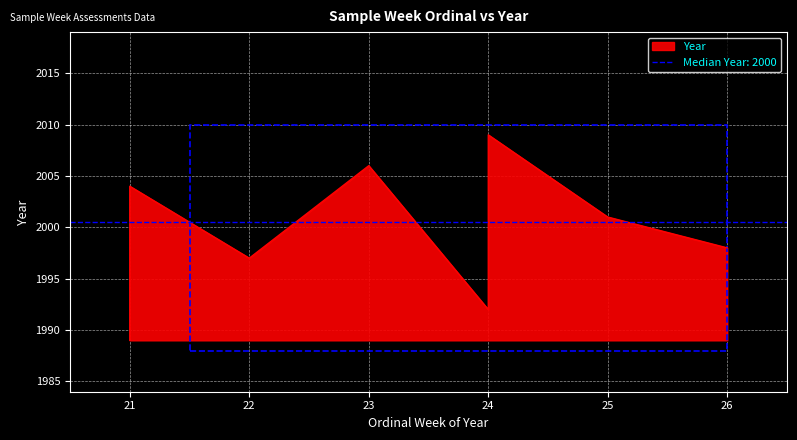

How many lines are shown in the chart?

1